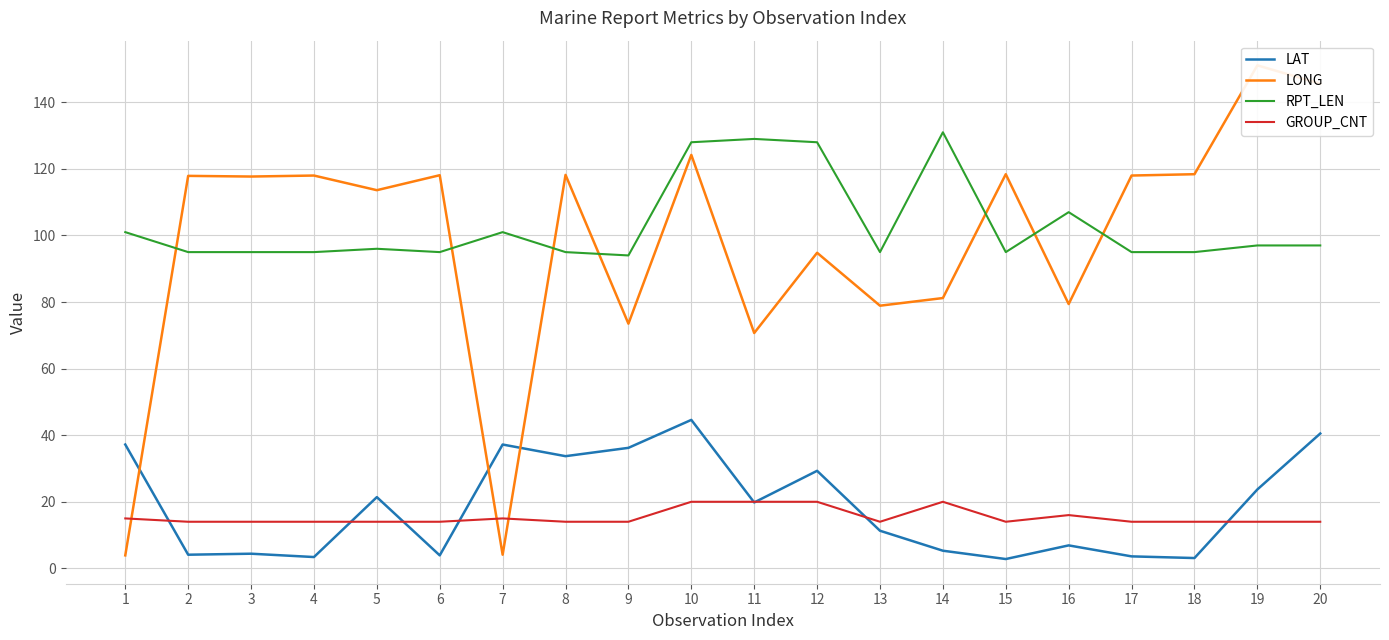

Which series has the largest range (max minus min)?

LONG